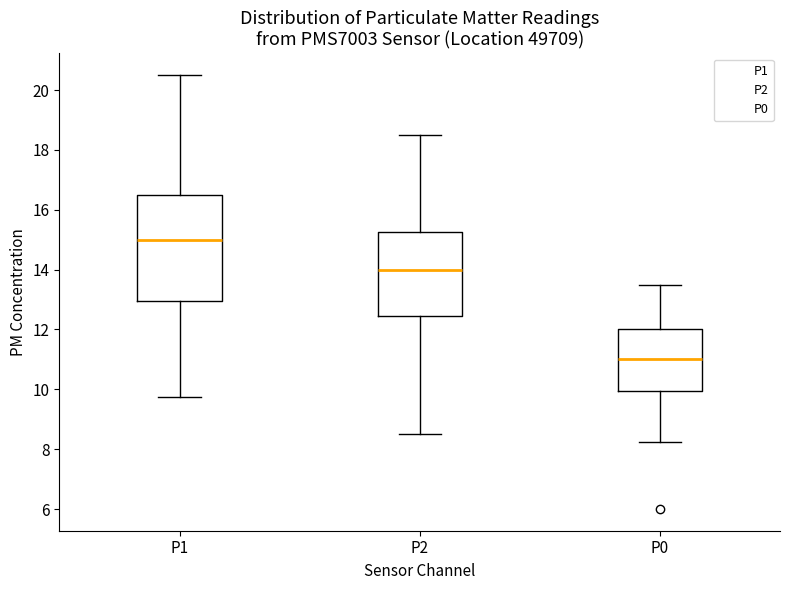

Which box has the lowest median line?

P0